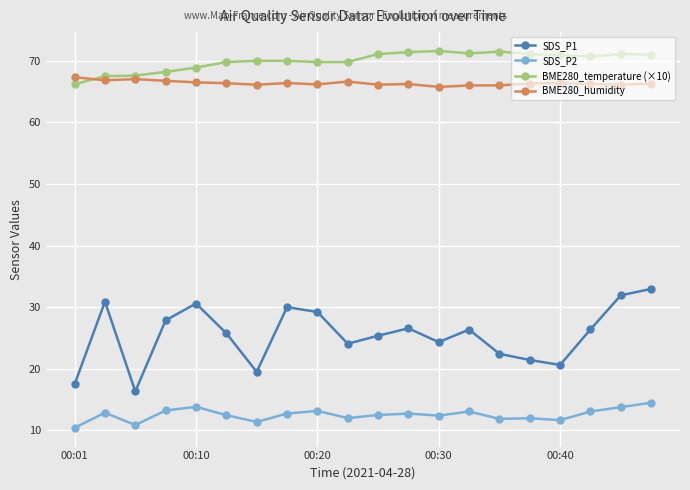

What is the average value of the BME280_temperature (×10) series?

70.0